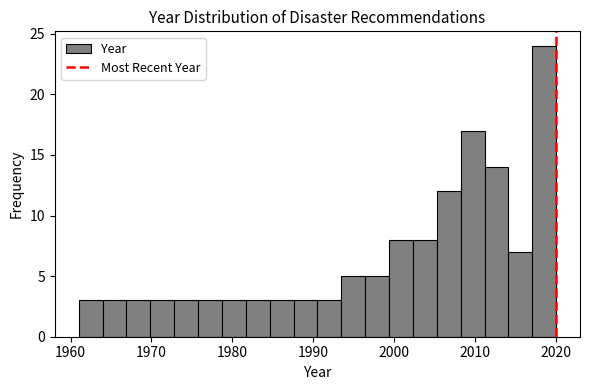

Read against the x-axis, roughly where is the centre of the tallest bar?

2019